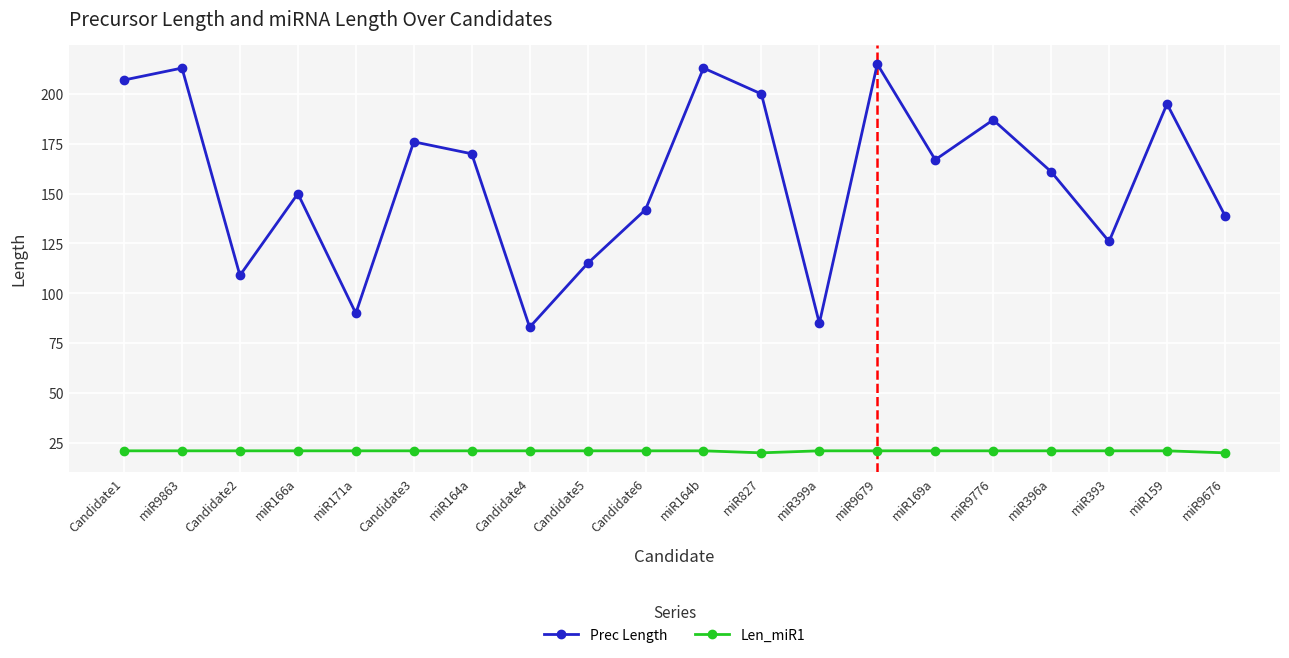

What is the smallest value displayed?

20